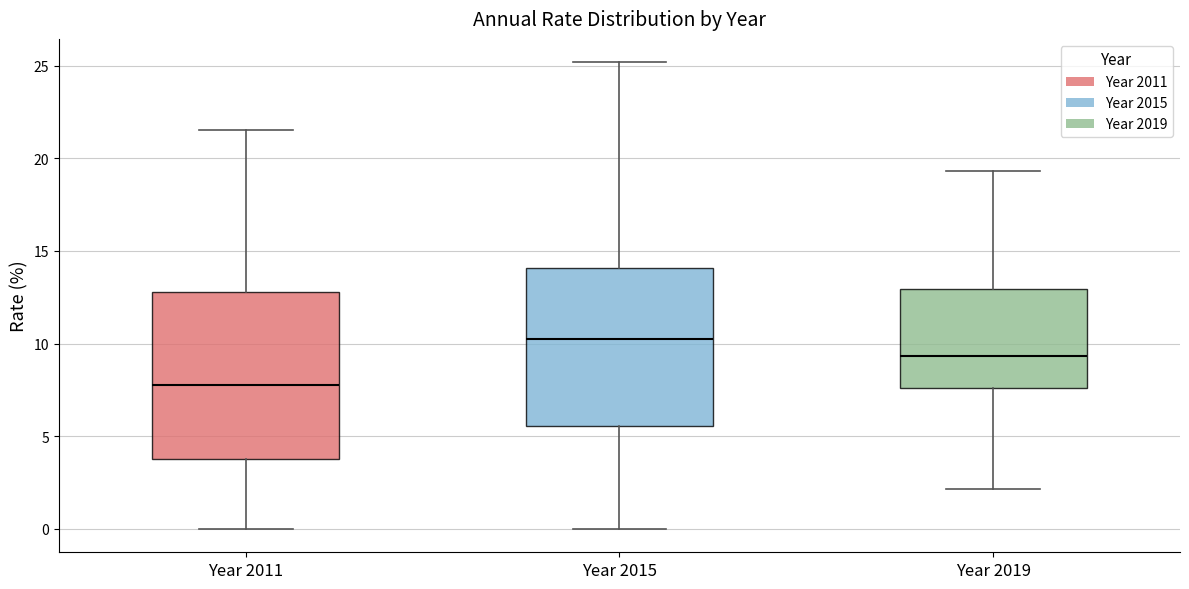

Where does the upper whisker of the box for Year 2019 end on the y-axis? The values are not printed on the chart, so give them approximately, as read against the axis.

19.5